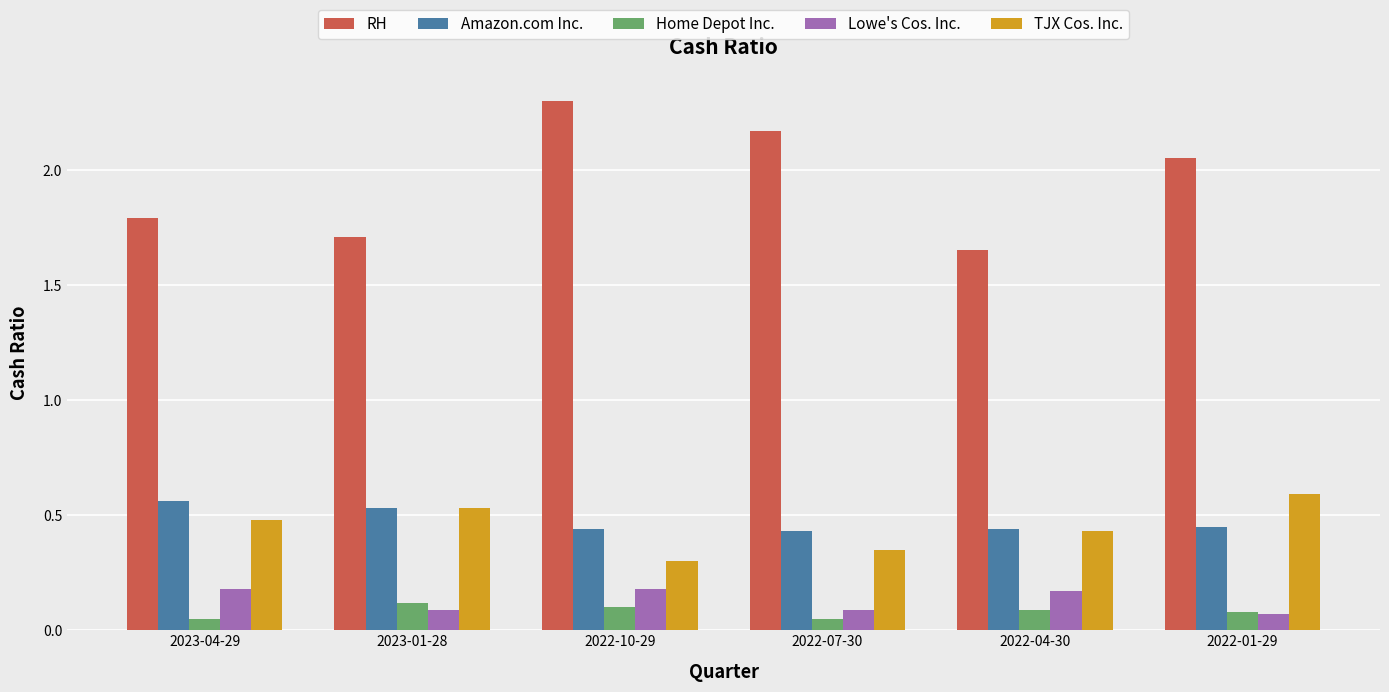

Between 2023-01-28 and 2022-01-29, which series saw the biggest shift?

RH